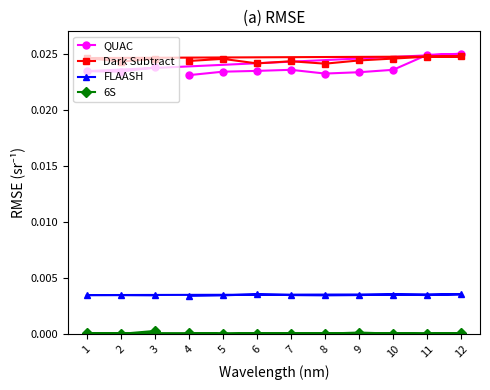

How many interior local valleys does the QUAC series have?

2